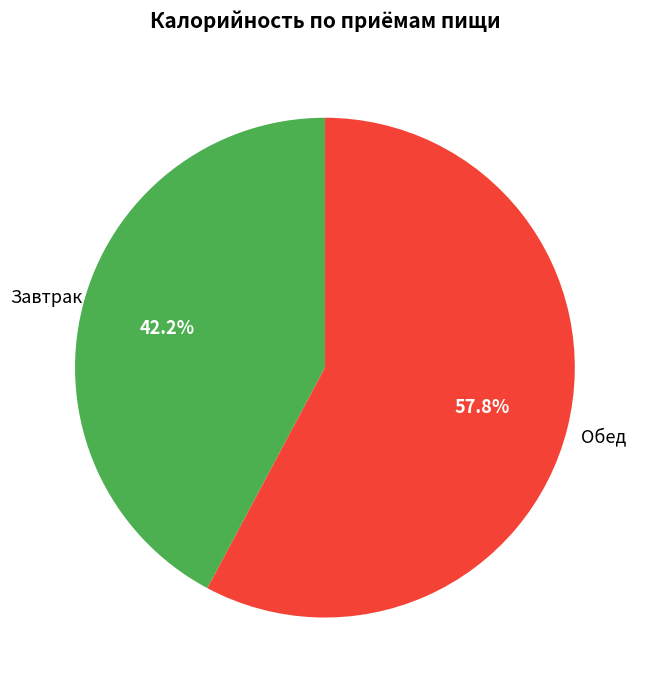

Count the number of slices in the pie.

2